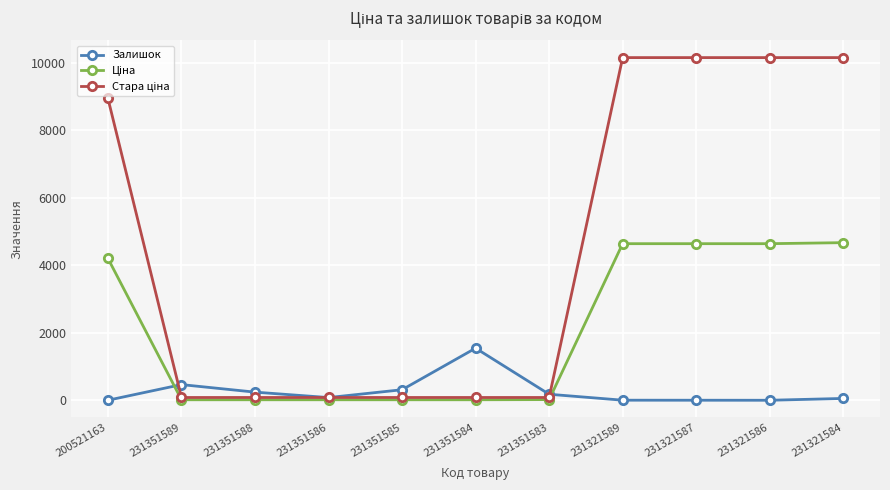

At how many categories does at least one series exceed 9243?

4